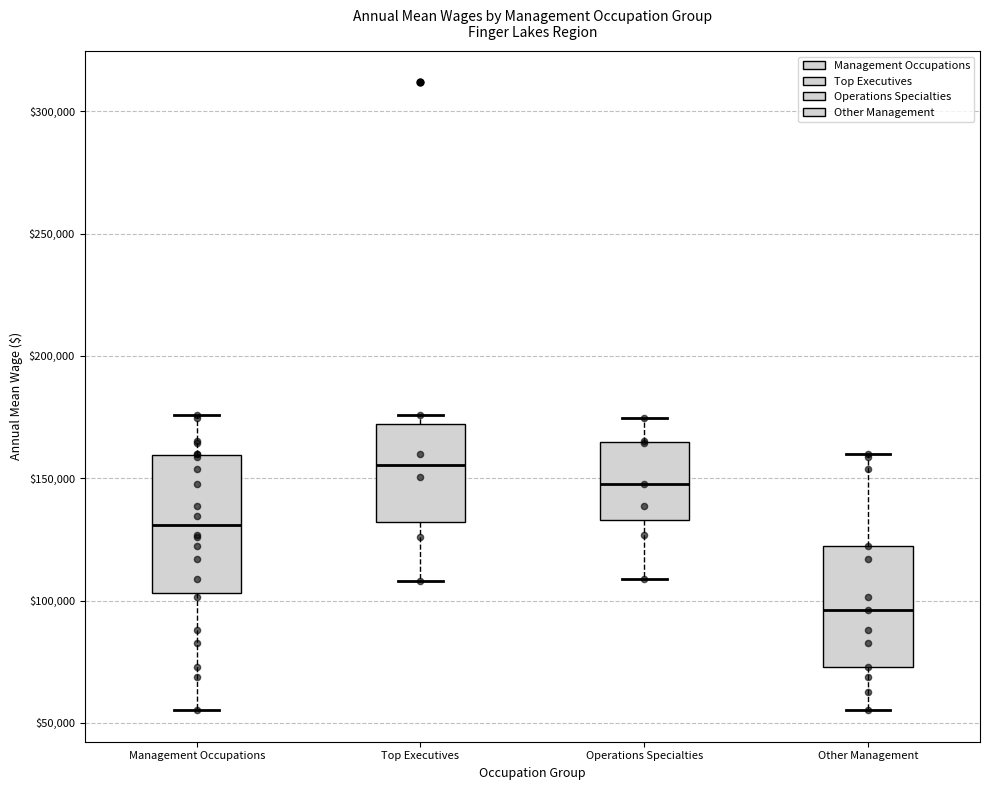

Comparing the boxes themselves (not the whiskers), which one is the tallest?

Management Occupations